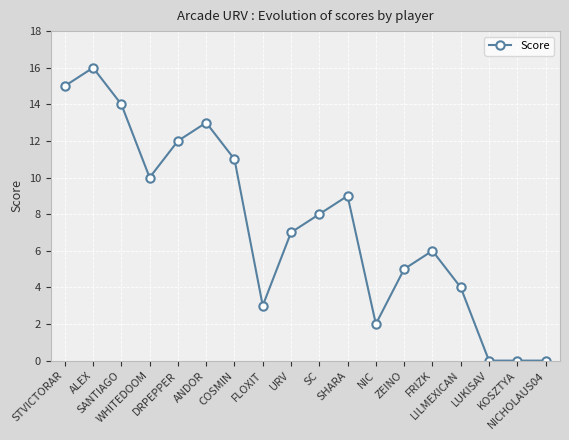

What is the change in value from WHITEDOOM to L!LMEXICAN?

-6